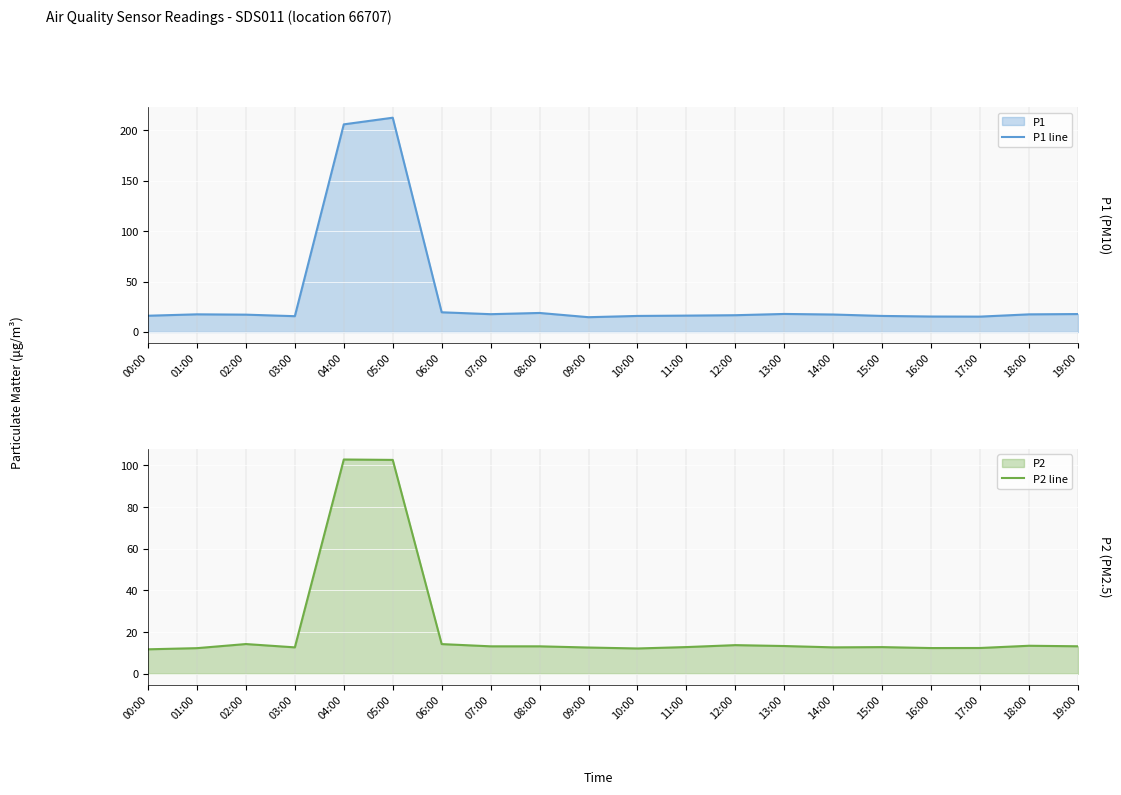

What is the sum of the P1 line values at 05:00 and 13:00?

230.3